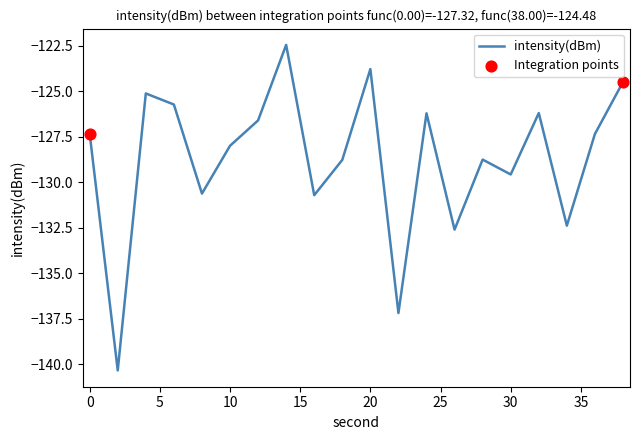

What is the maximum value shown in the chart?

-122.4